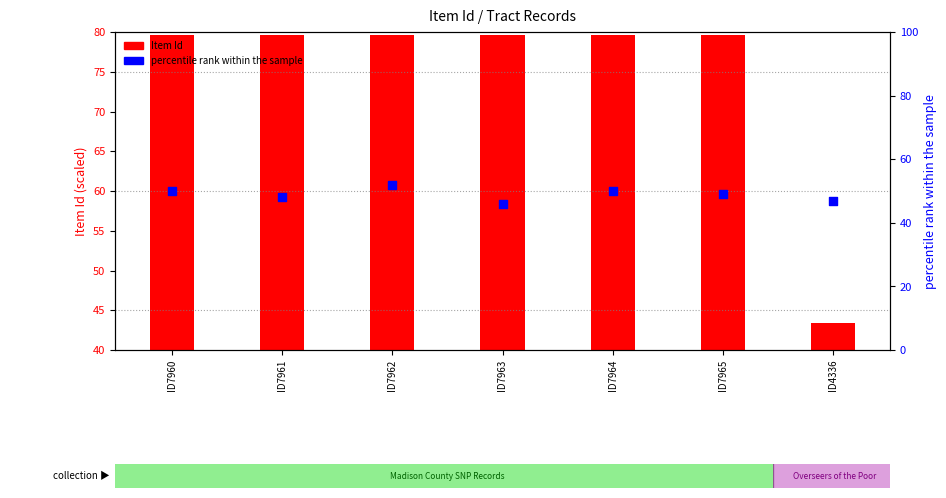

What are all the series names shown in the legend?

Item Id, percentile rank within the sample